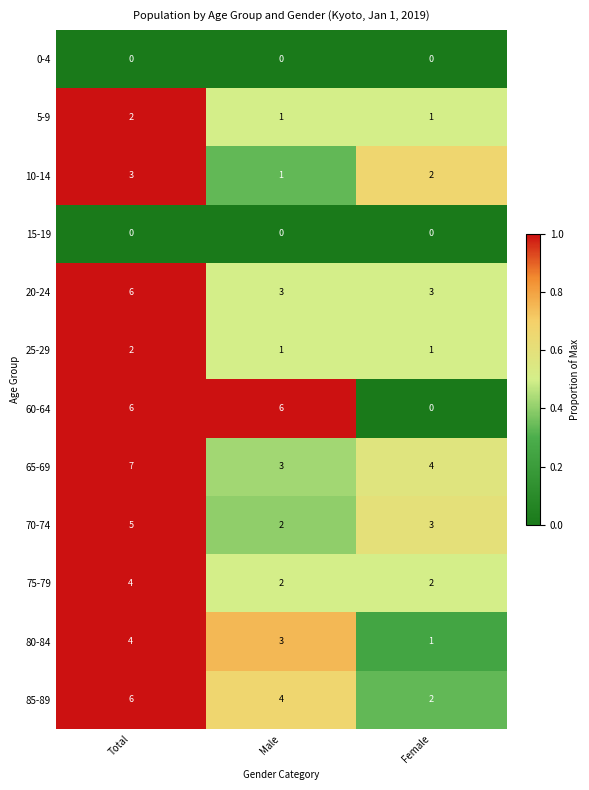

Is it true that 20-24 equals 1 at Female?

False